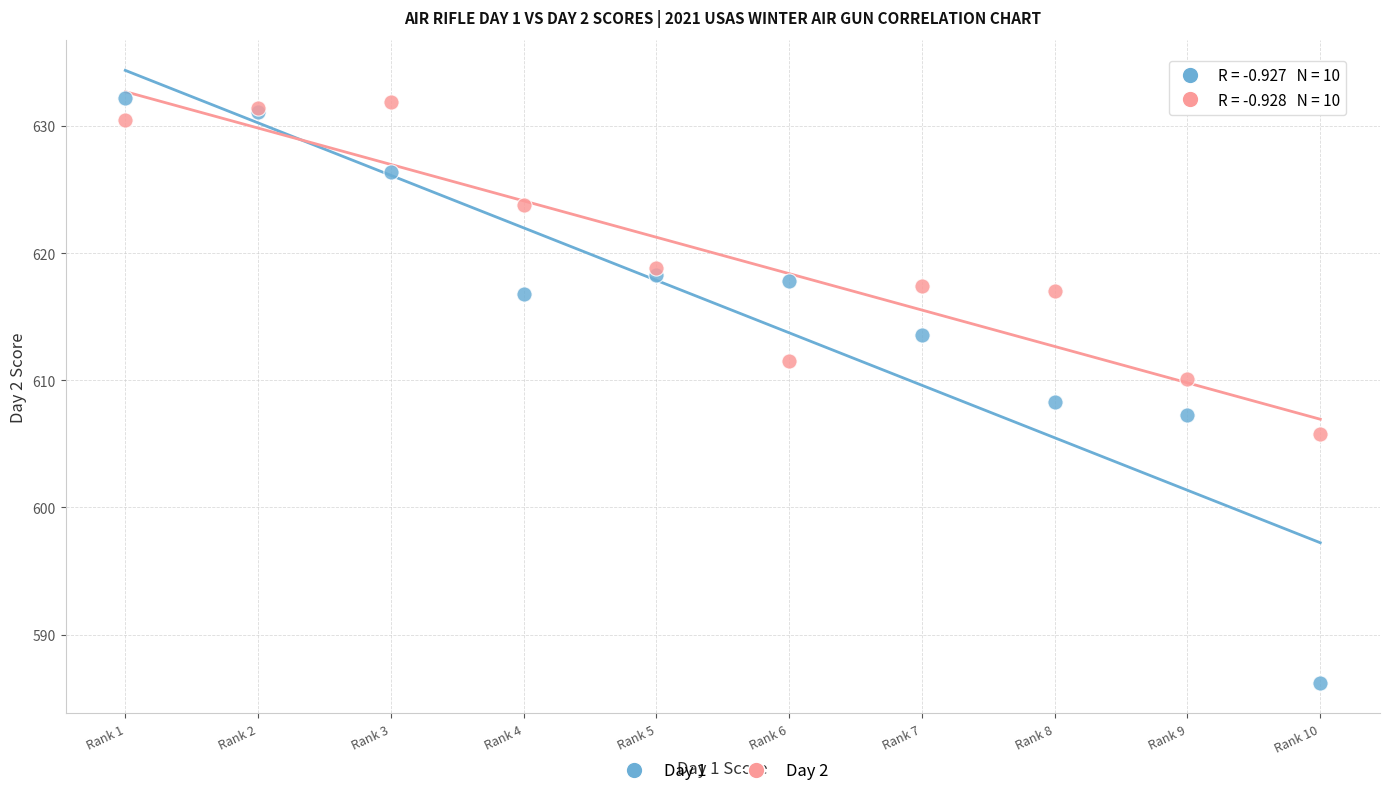

Which series contains the lowest Y value?

Day 1